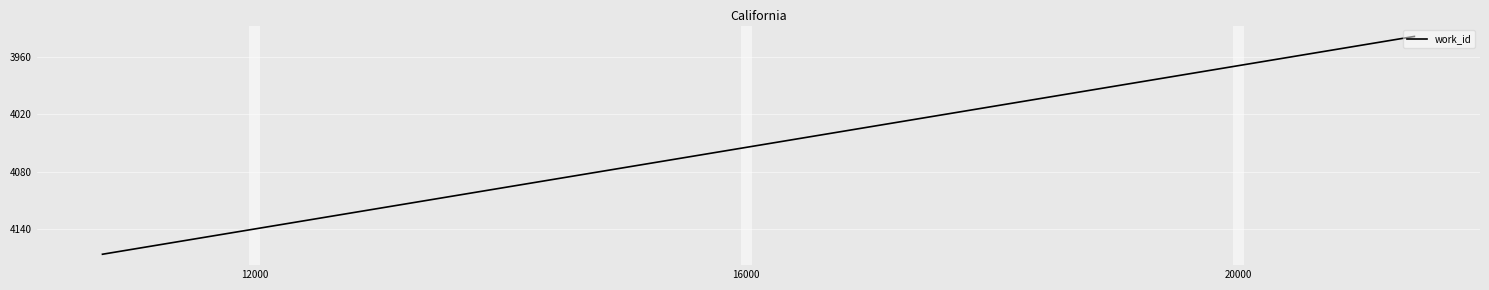

What is the difference between the maximum and minimum values?

229